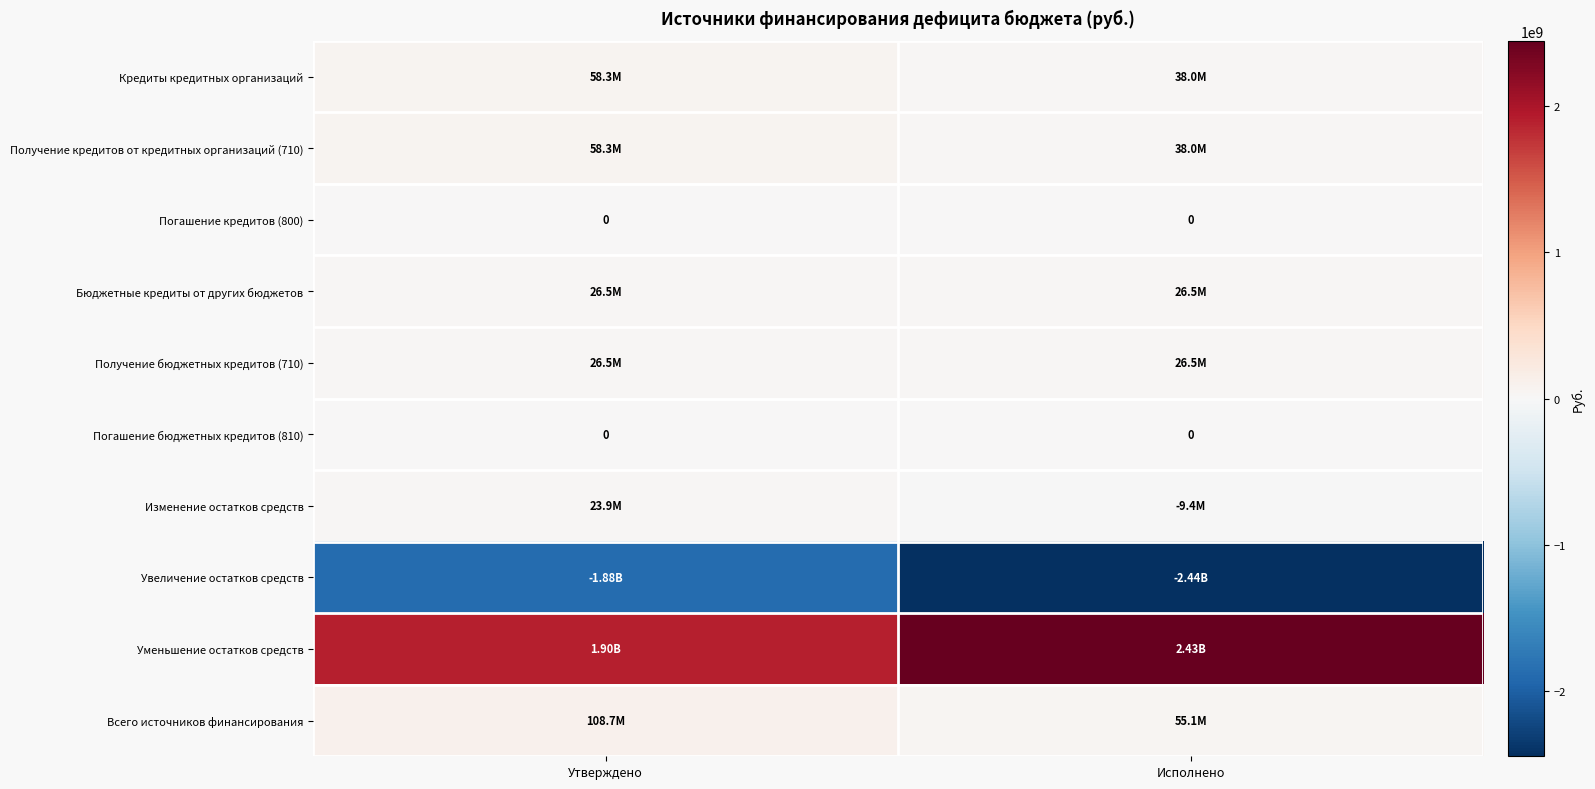

List the labels in order of Кредиты кредитных организаций value, smallest first.

Исполнено, Утверждено